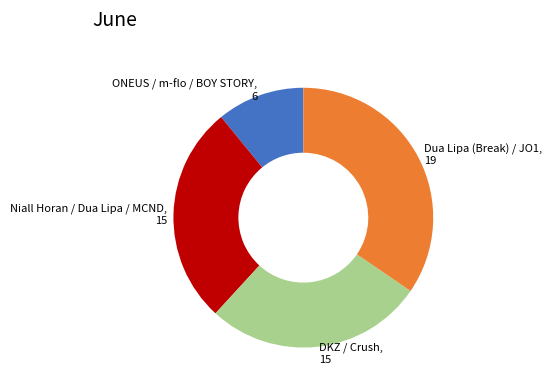

Is it true that DKZ / Crush, 15 is 36% of the pie?

False